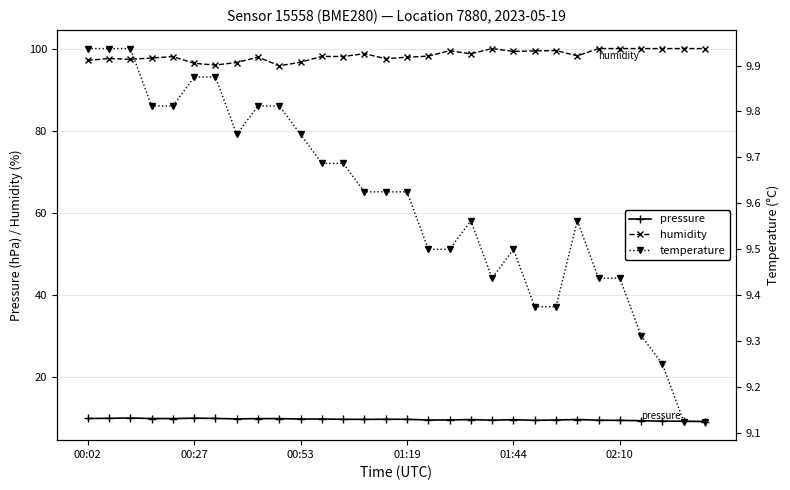

The value of pressure at 01:44 is 9.6. True or false?

True